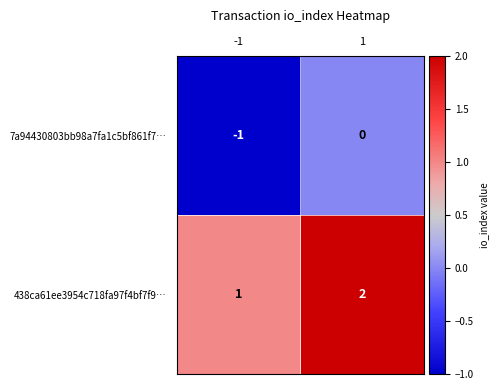

Reading left to right, extract all data points from this chart.

7a94430803bb98a7fa1c5bf861f7…: -1=-1	1=0
438ca61ee3954c718fa97f4bf7f9…: -1=1	1=2